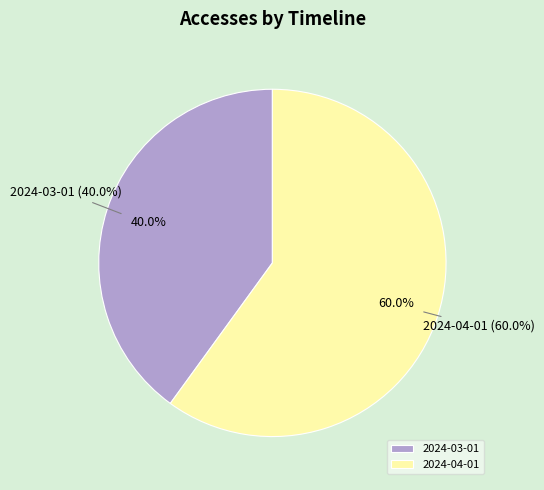

How much of the chart is everything except 2024-03-01?

60.0%